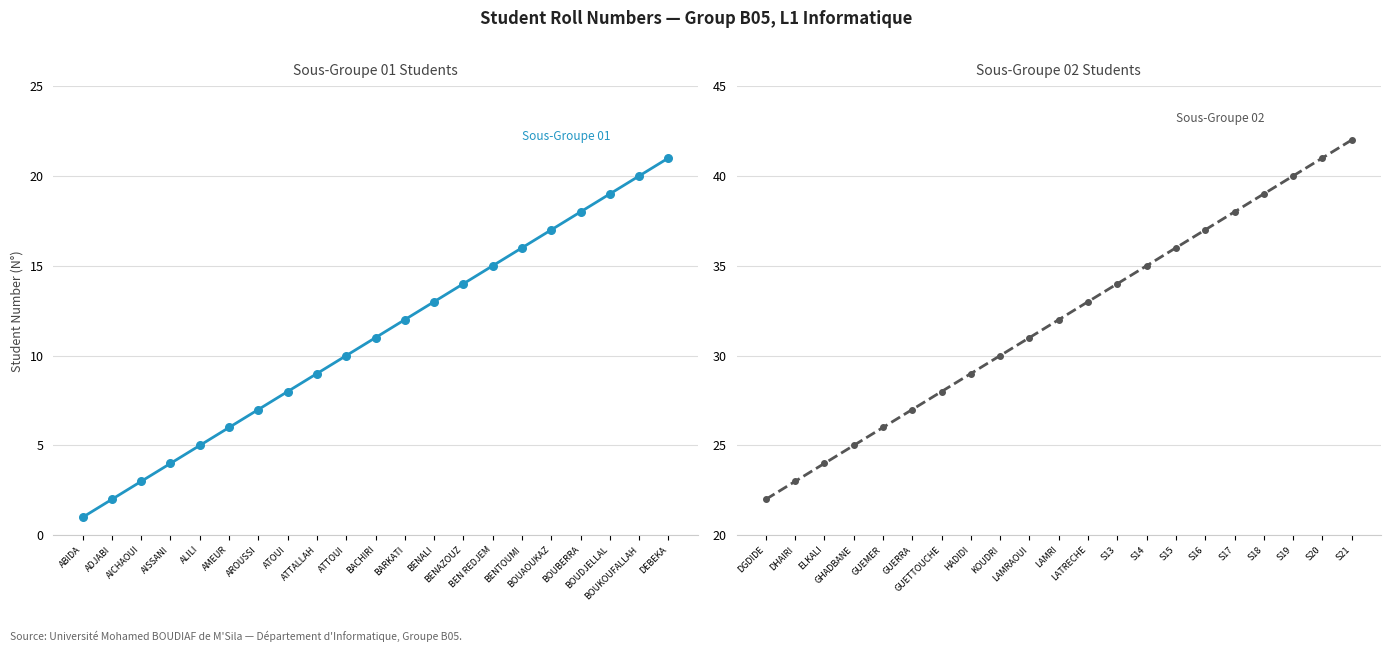

Which series reaches the minimum Y coordinate?

Sous-Groupe 01